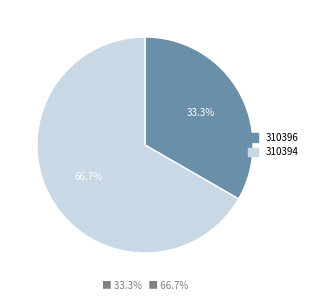

What percentage is NOT represented by 310396?

66.7%